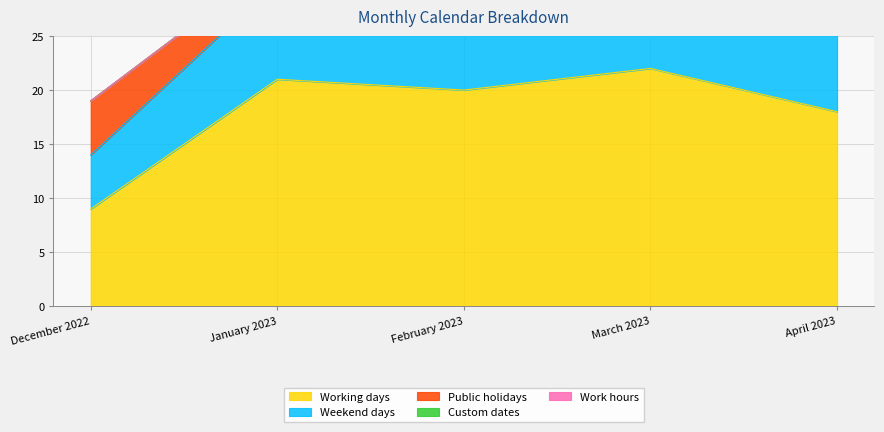

Is it true that Work hours equals 0 at March 2023?

True